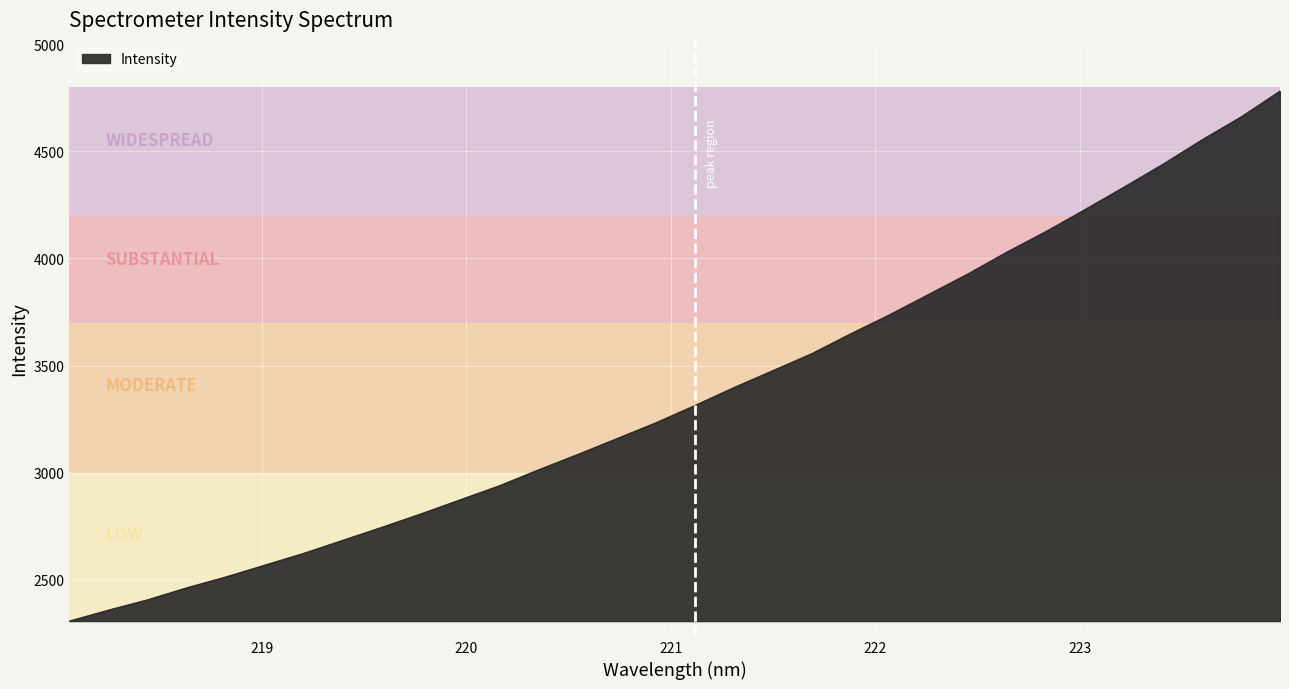

What is the greatest value displayed?

4781.0